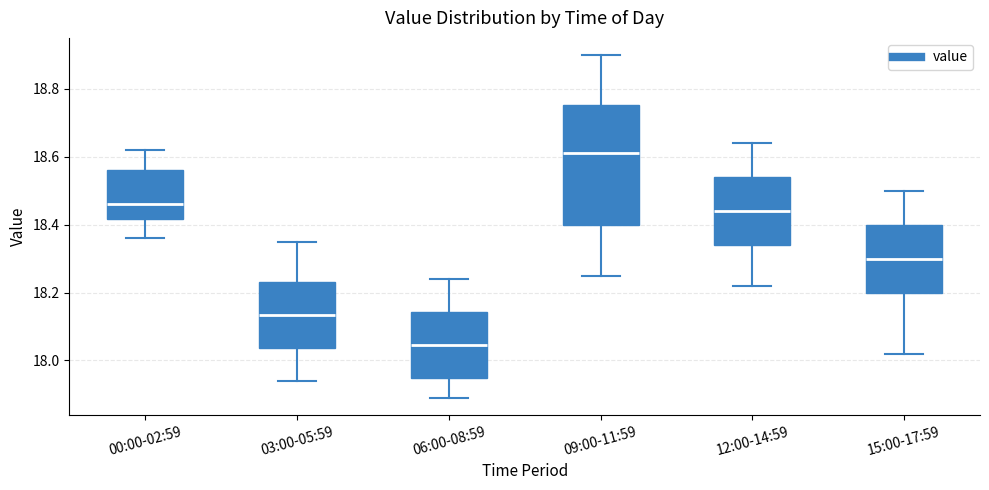

Reading left to right, transcribe this box plot: for each box, give where its median line is, the range the box spans, and where its two whiskers end, as read against the y-axis. The values are not printed on the chart, so give them approximately, as read against the axis.

00:00-02:59: median 18.46, box 18.42 to 18.56, whiskers 18.36 to 18.62
03:00-05:59: median 18.14, box 18.04 to 18.24, whiskers 17.94 to 18.36
06:00-08:59: median 18.04, box 17.94 to 18.14, whiskers 17.90 to 18.24
09:00-11:59: median 18.62, box 18.40 to 18.76, whiskers 18.26 to 18.90
12:00-14:59: median 18.44, box 18.34 to 18.54, whiskers 18.22 to 18.64
15:00-17:59: median 18.30, box 18.20 to 18.40, whiskers 18.02 to 18.50